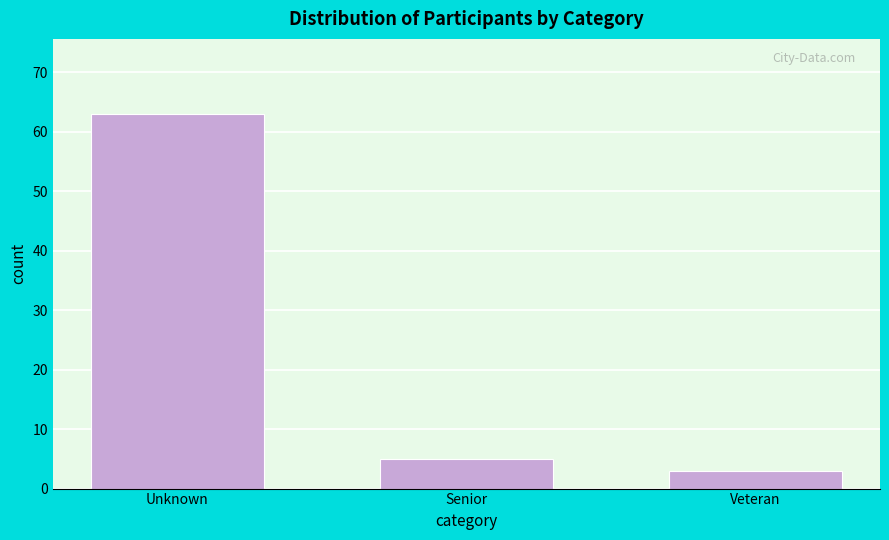

Reading left to right, transcribe all the data shown in this chart.

63	5	3